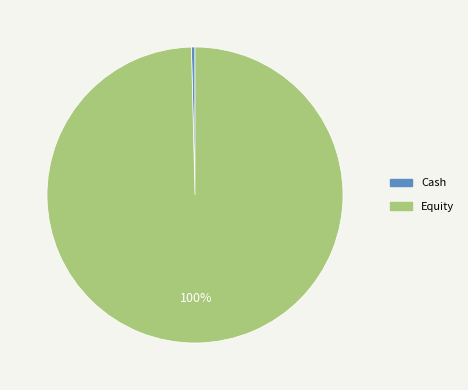

How many segments does this pie chart have?

2